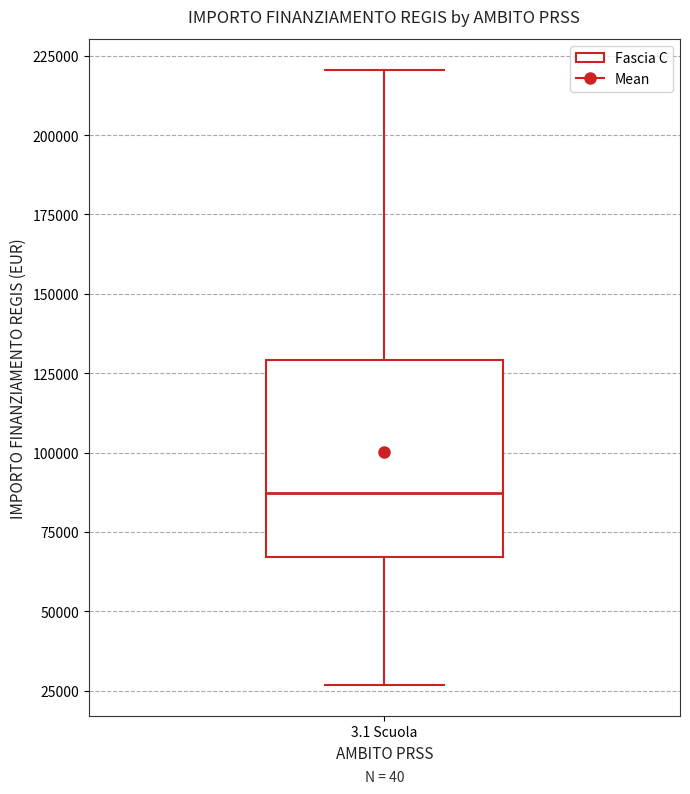

Read this box plot against the y-axis: the position of the median line, the range covered by the box, and the ends of both whiskers. The values are not printed on the chart, so give them approximately, as read against the axis.

median 85000, box 65000 to 130000, whiskers 25000 to 220000